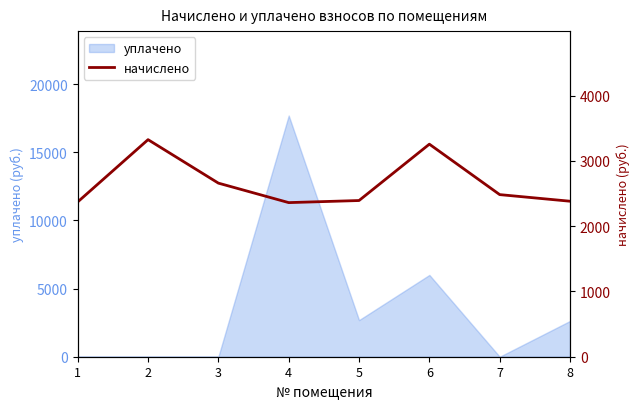

How many categories are shown in the chart?

8